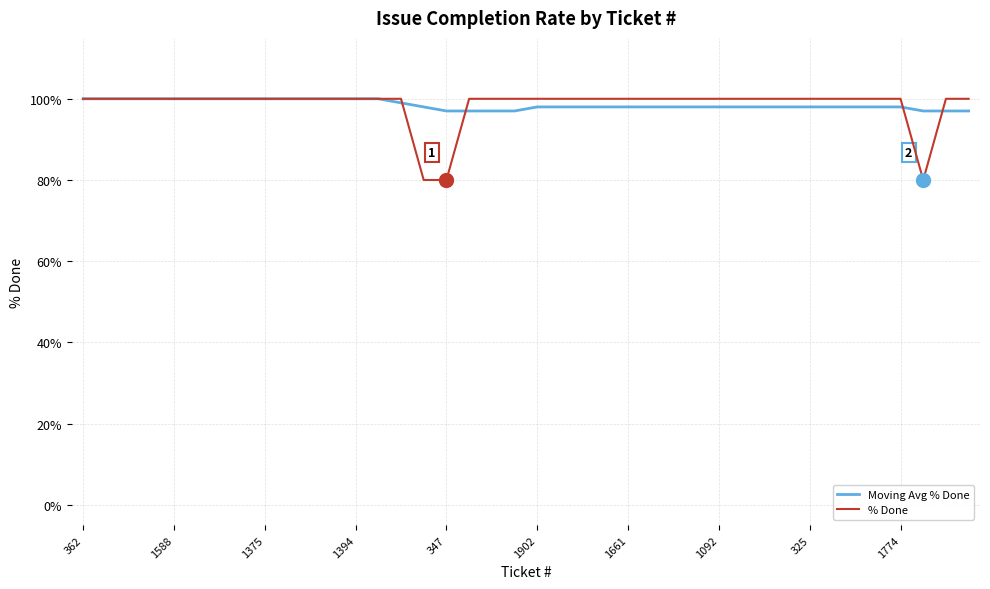

Which series has the largest range (max minus min)?

% Done